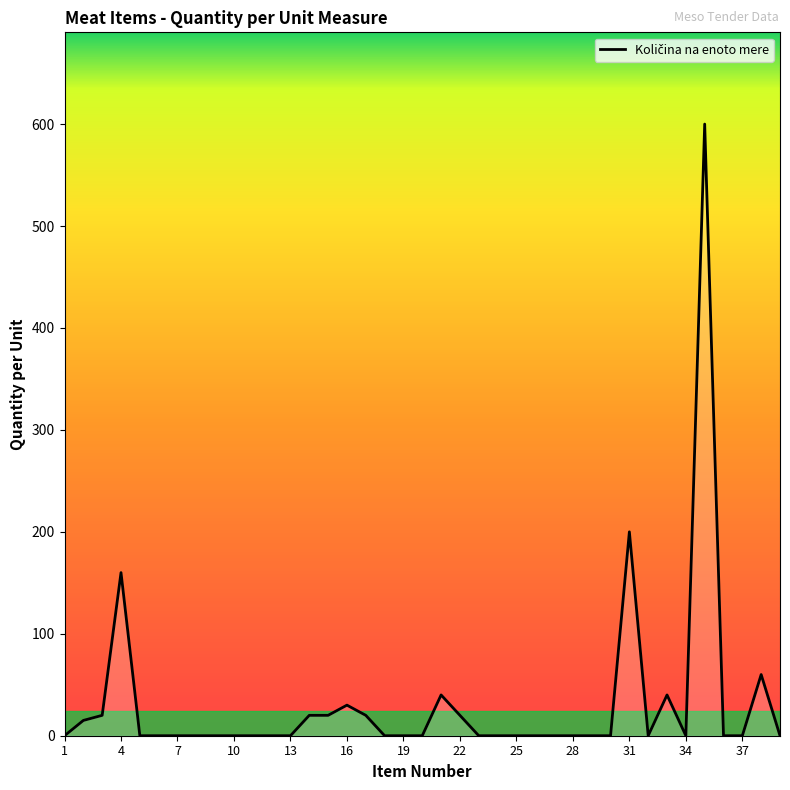

What is the difference between the maximum and minimum values?

600